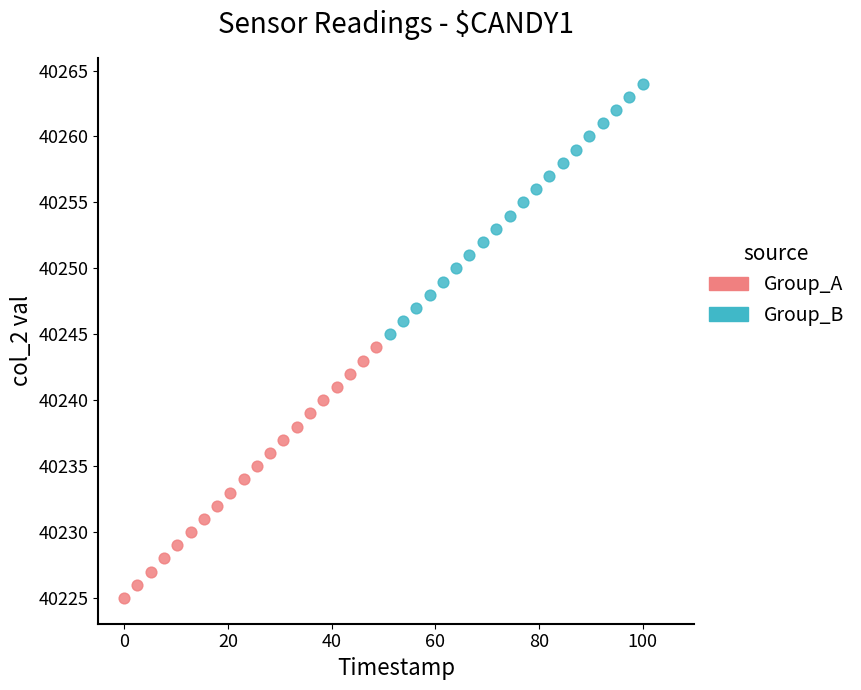

Which series contains the lowest Y value?

Group_A